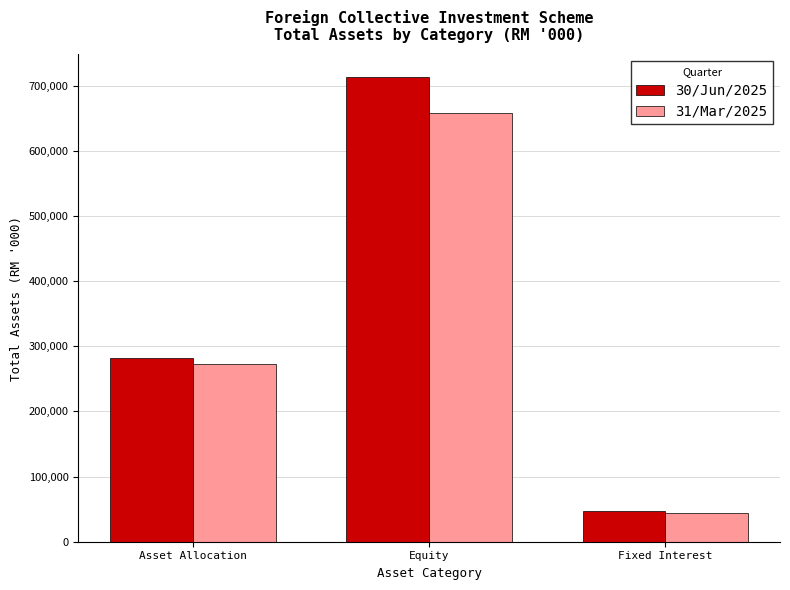

What is the value of the 31/Mar/2025 bar at the 2nd from the left?

657642.3